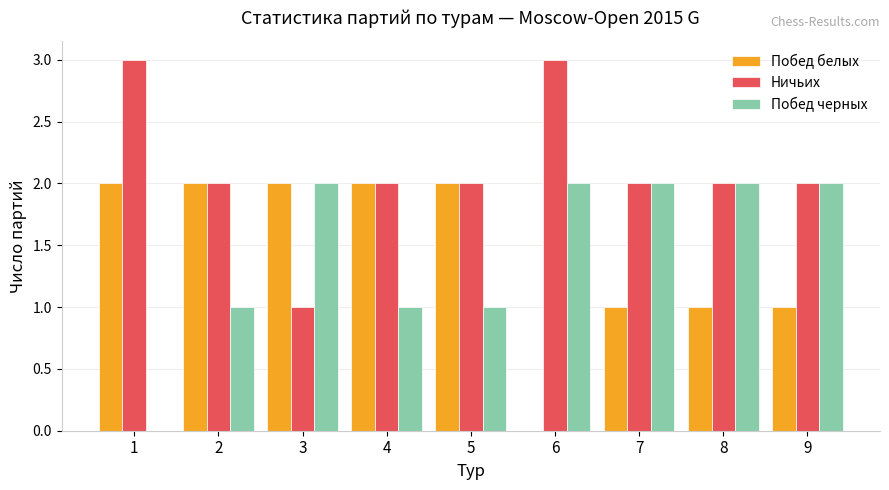

Are the bars horizontal?

No